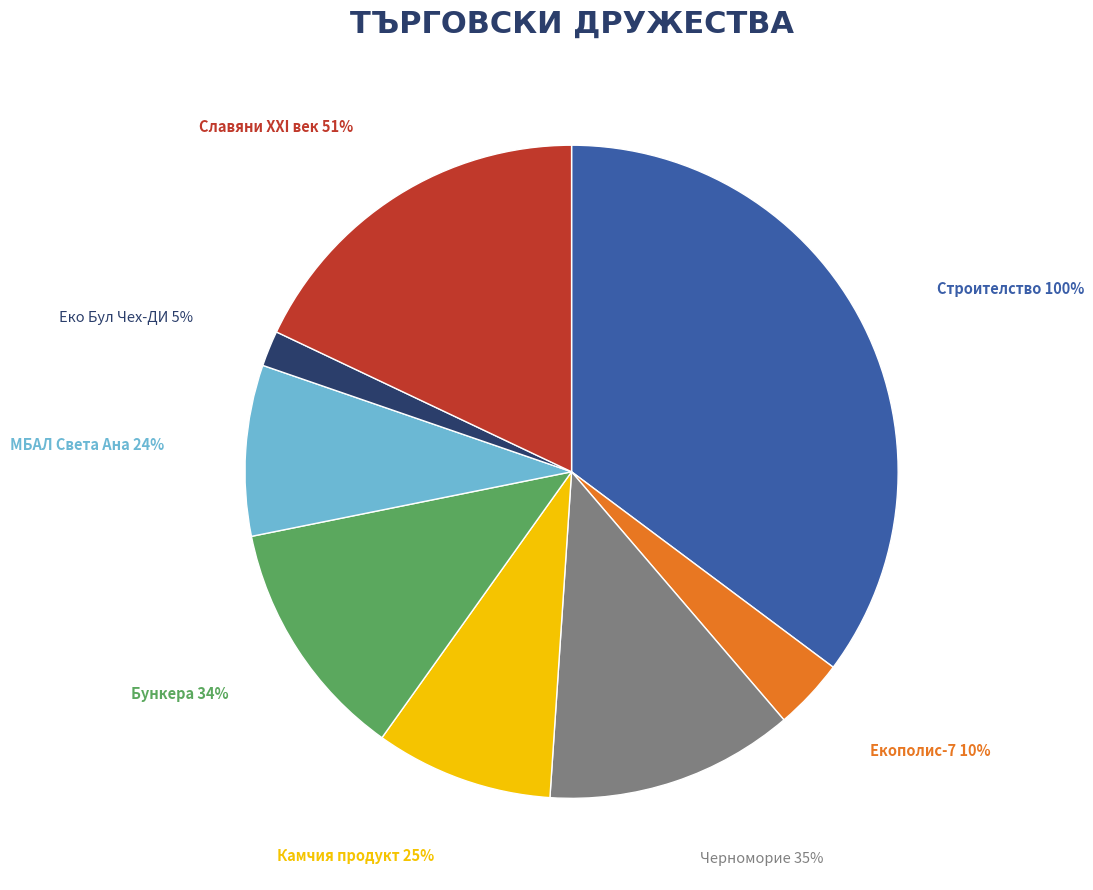

Is there any slice that represents more than half of the pie?

No